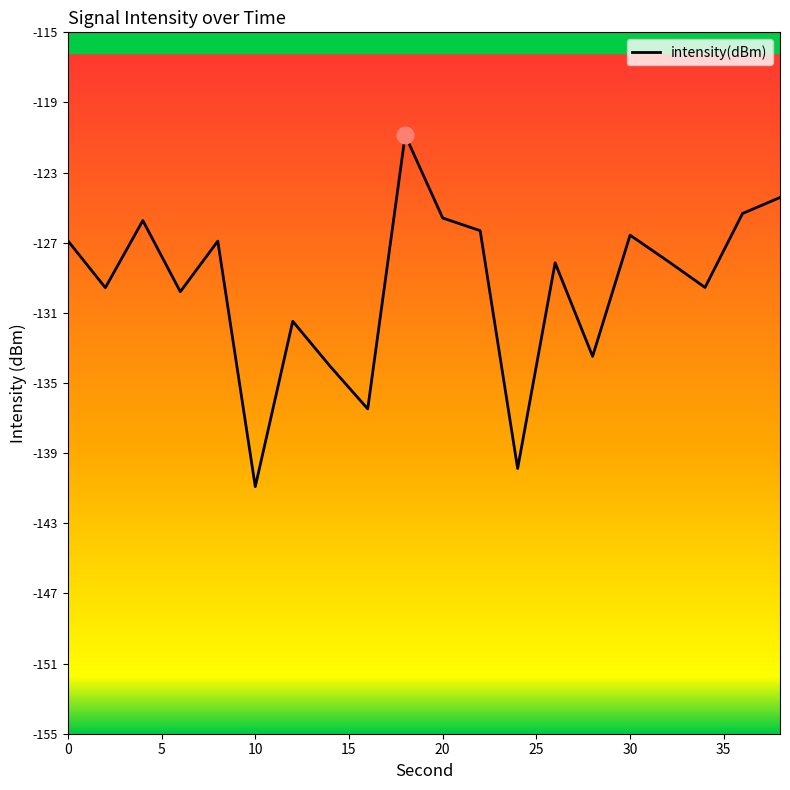

What is the minimum value shown in the chart?

-140.9